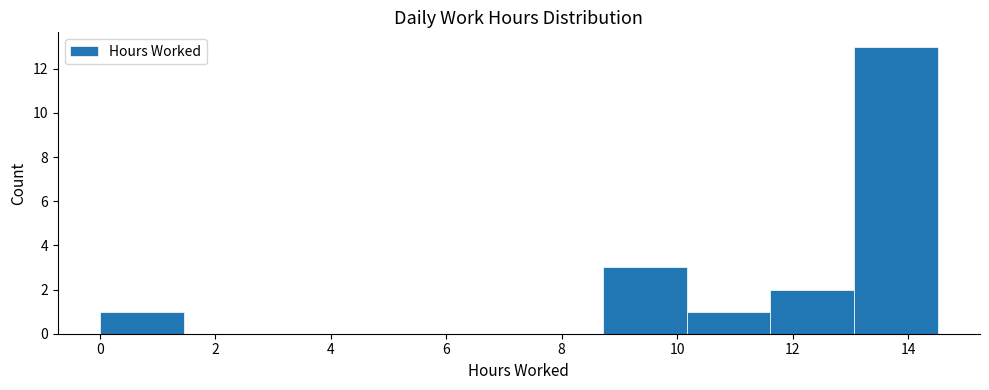

How tall is the bar that spans 13.0 to 14.6 on the x-axis? Neither the bar edges nor the heights are printed on the chart, so give them approximately, as read against the axes.

13